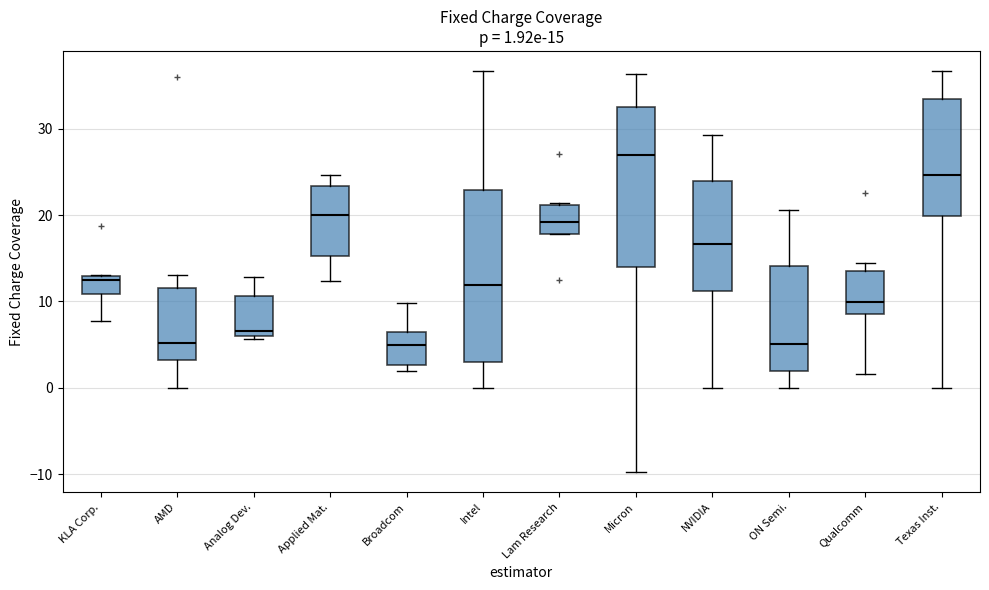

Comparing the boxes themselves (not the whiskers), which one is the tallest?

Intel